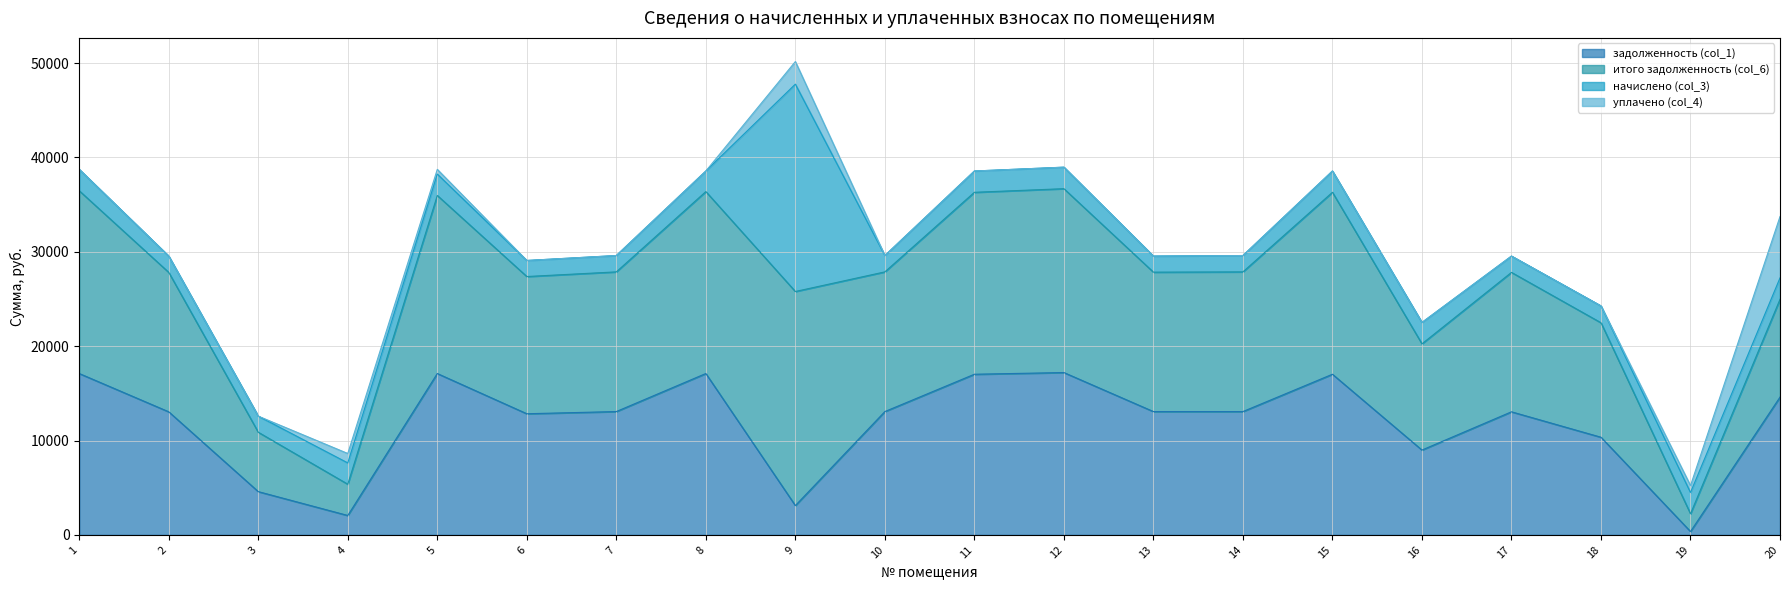

What is the highest value of the задолженность (col_1) series?

17205.6